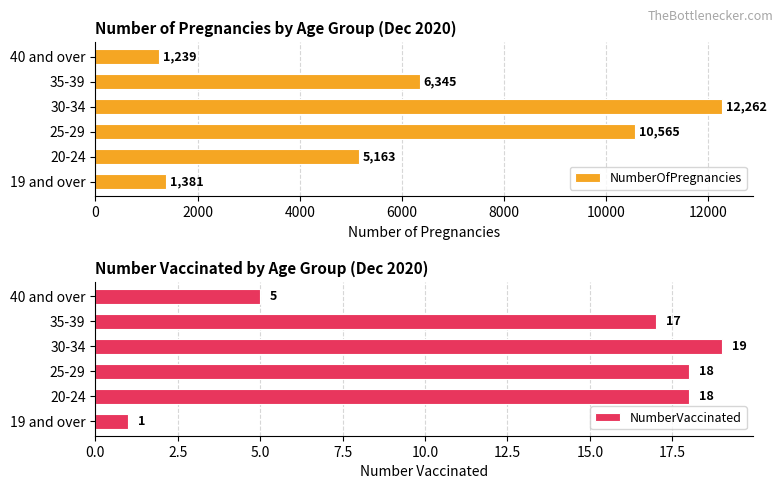

What are all the series names shown in the legend?

NumberOfPregnancies, NumberVaccinated